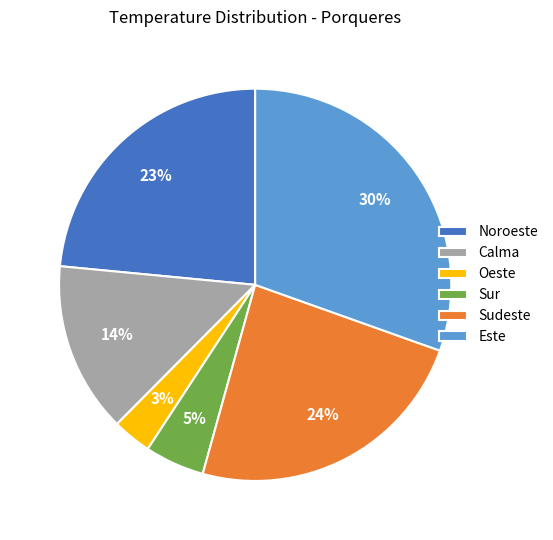

To the nearest percent, what is the average slice percentage?

17%